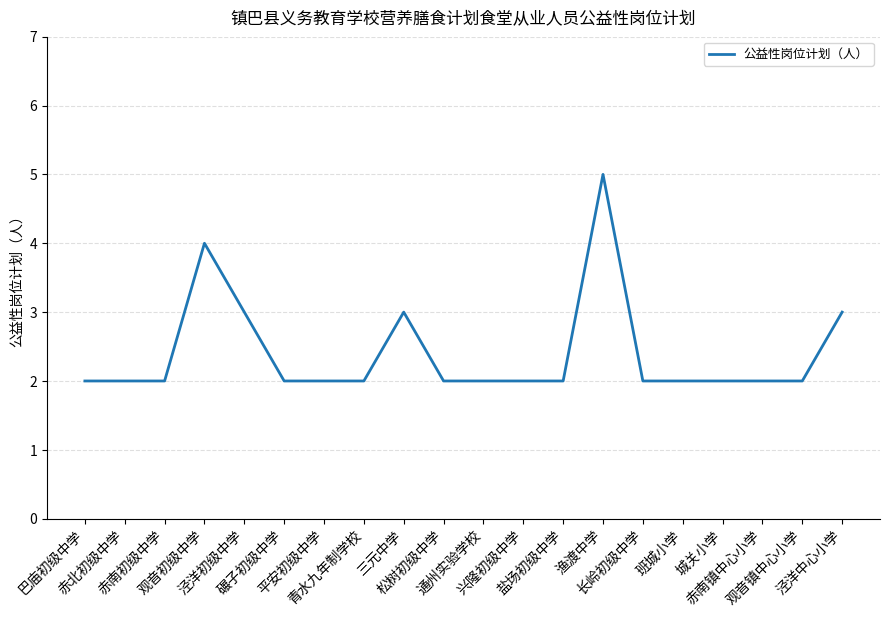

The value at 泾洋初级中学 is 4. True or false?

False